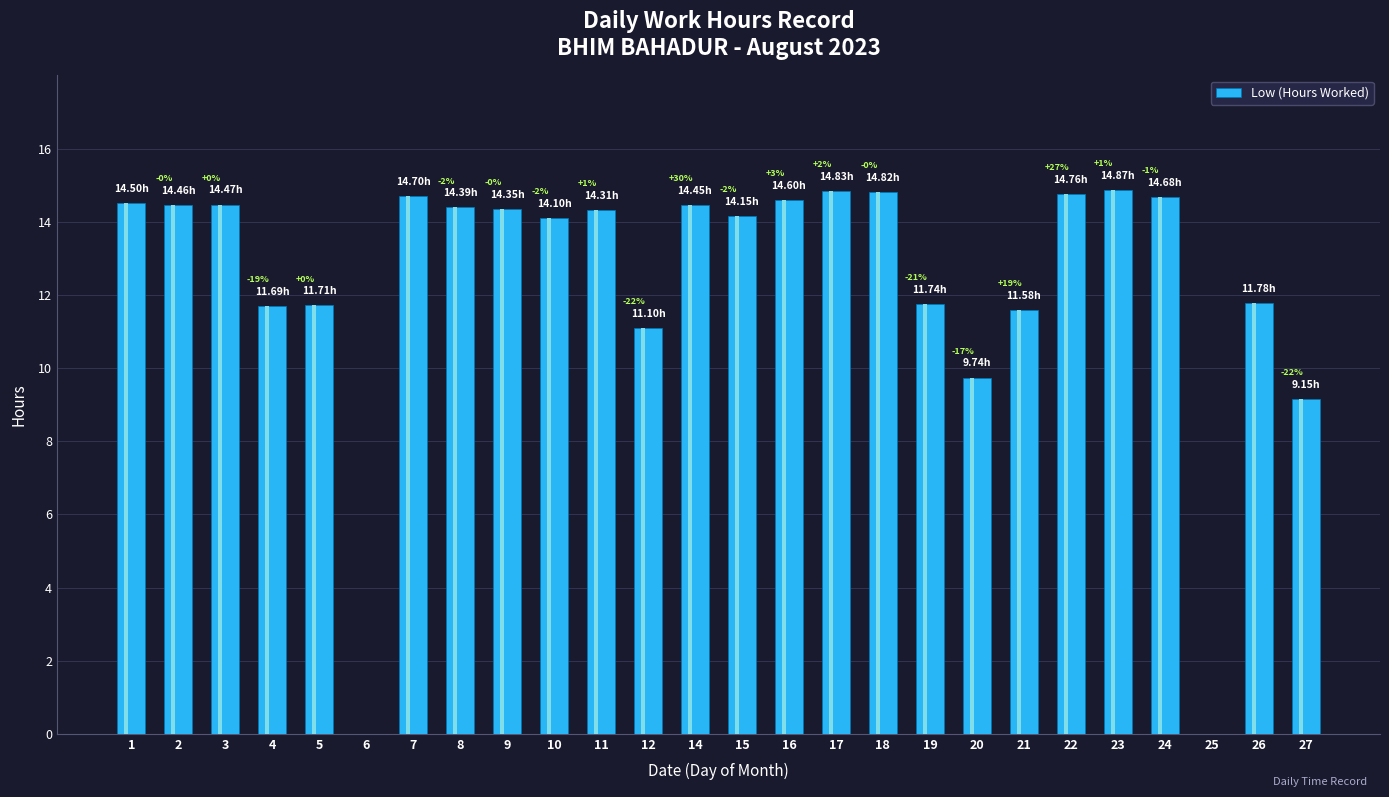

What is the value of the 7th bar from the left?

14.7